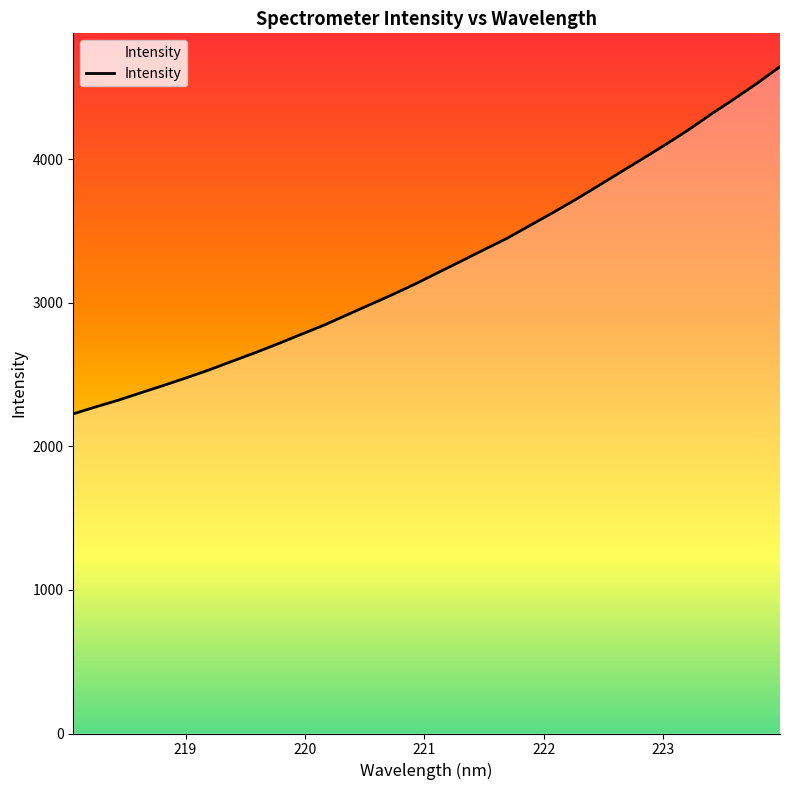

What is the smallest value displayed?

2226.6